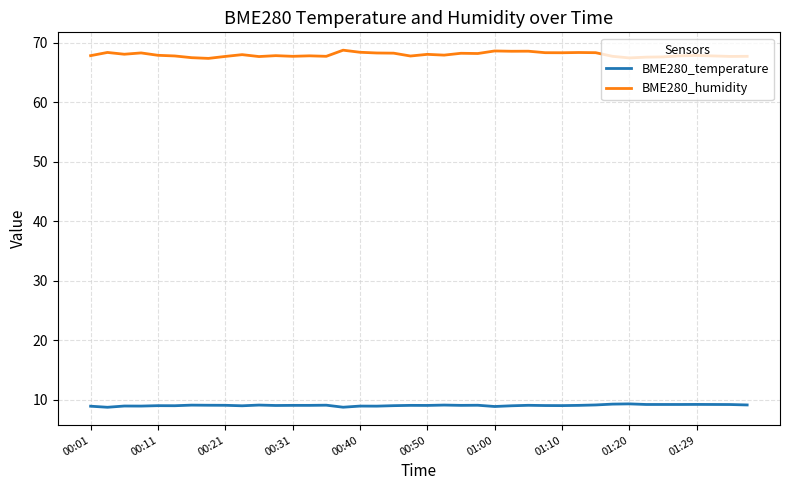

True or false: BME280_humidity and BME280_temperature cross at least once.

False